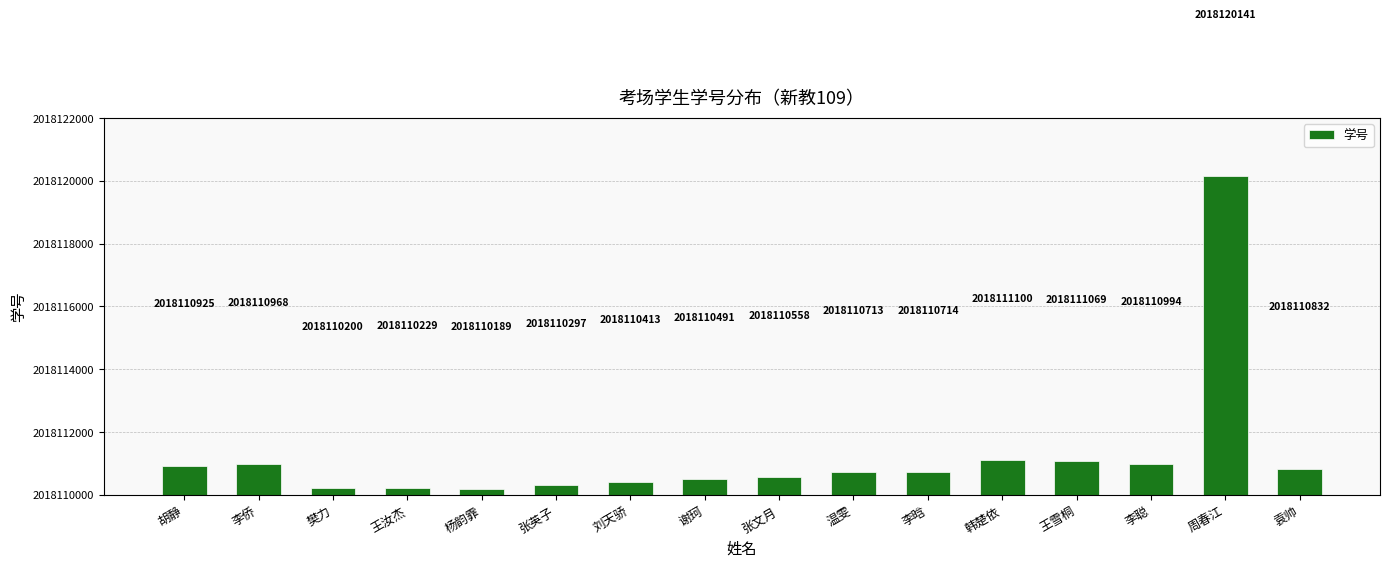

What is the difference between the second highest and second lowest values?

900